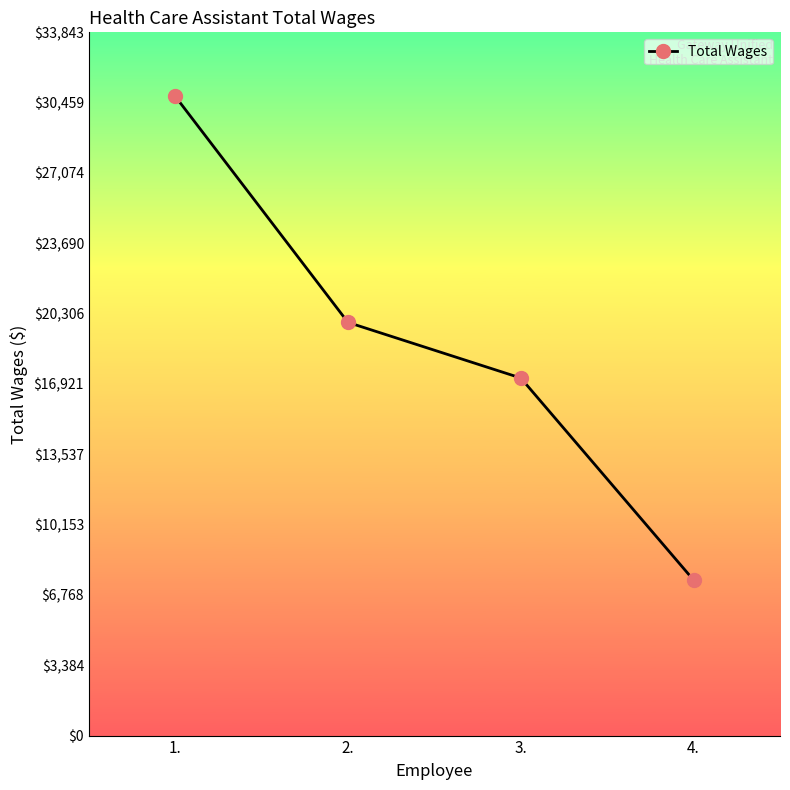

Reading left to right, extract all data points from this chart.

1.=30767	2.=19884	3.=17208	4.=7483